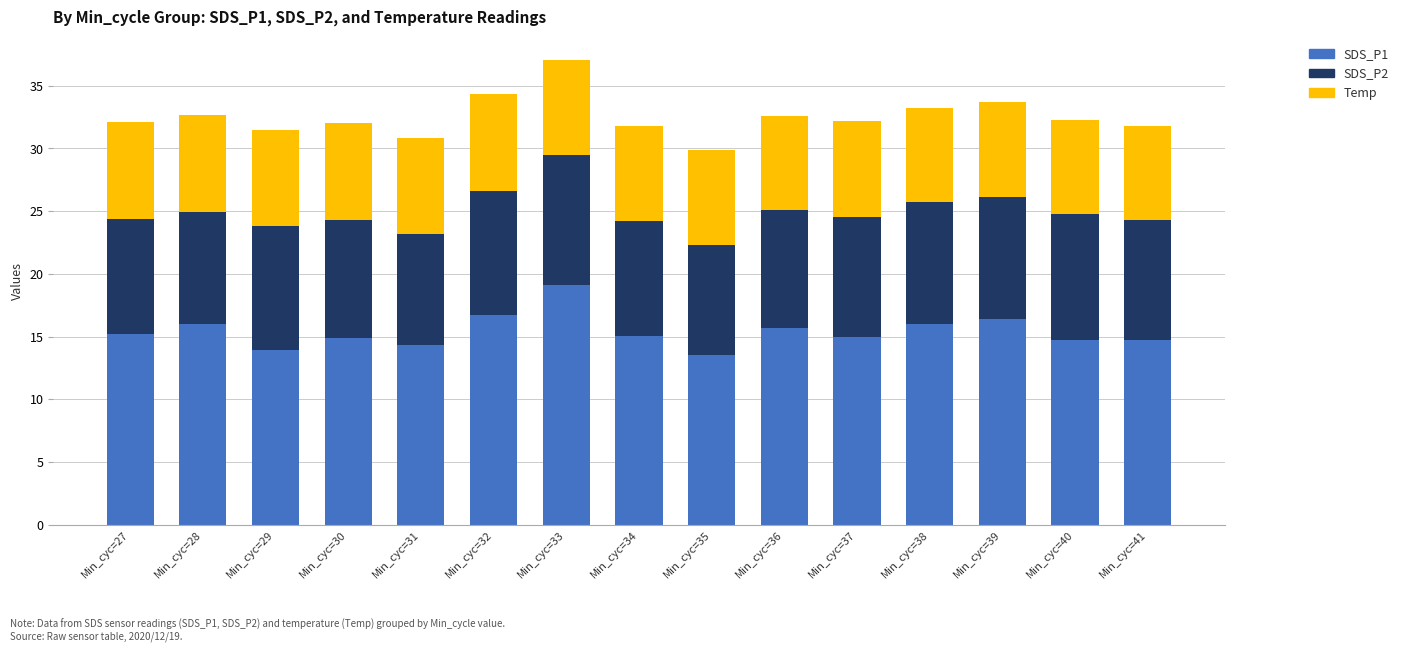

Which category has the highest value in the SDS_P1 series?

Min_cyc=33